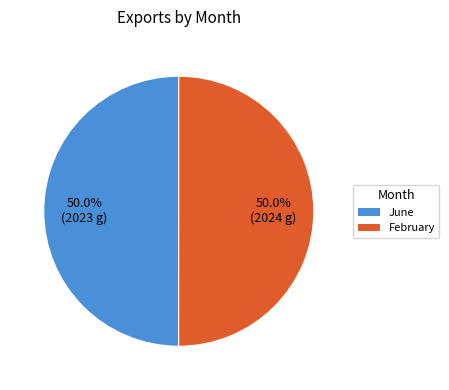

What is the total percentage of June and February?

100.0%